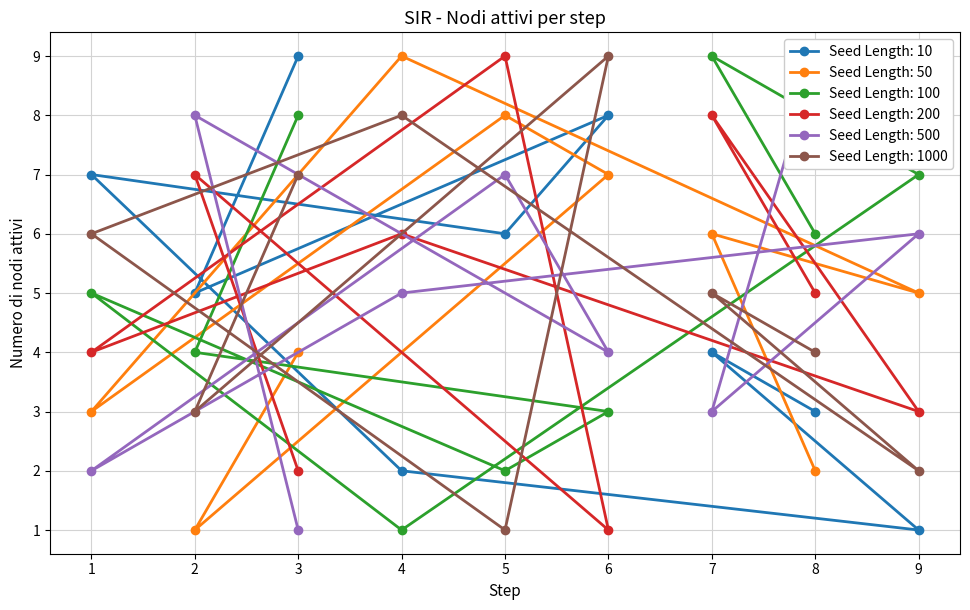

Is it true that Seed Length: 50 equals 9 at 4?

True